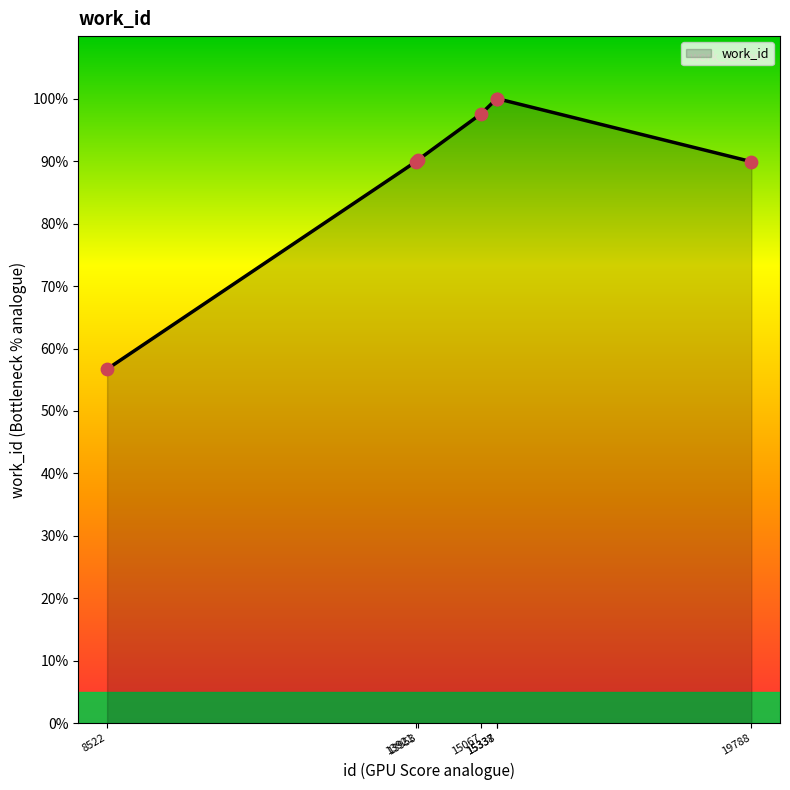

Which has a higher value, 15067 or 13953?

15067